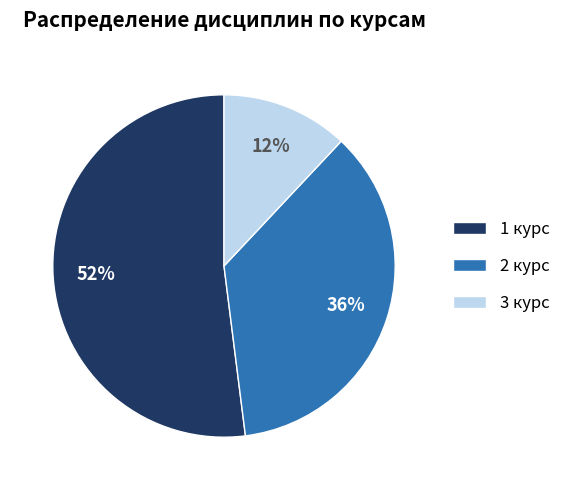

Count the number of slices in the pie.

3